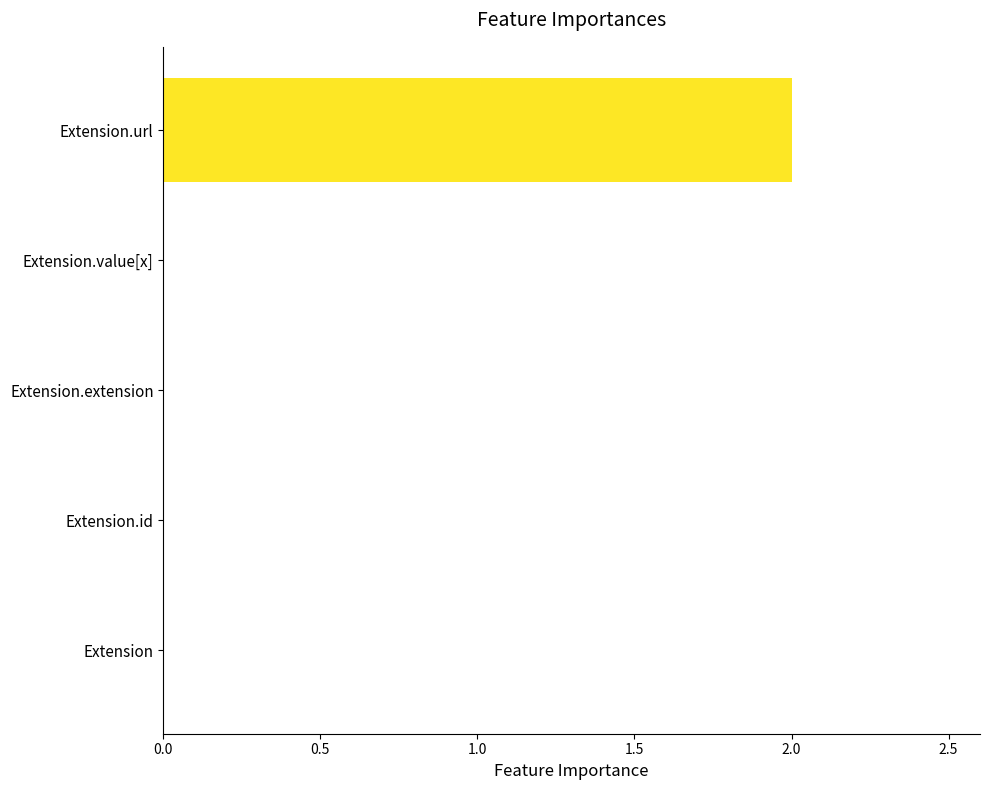

The value at Extension.value[x] is 0. True or false?

True